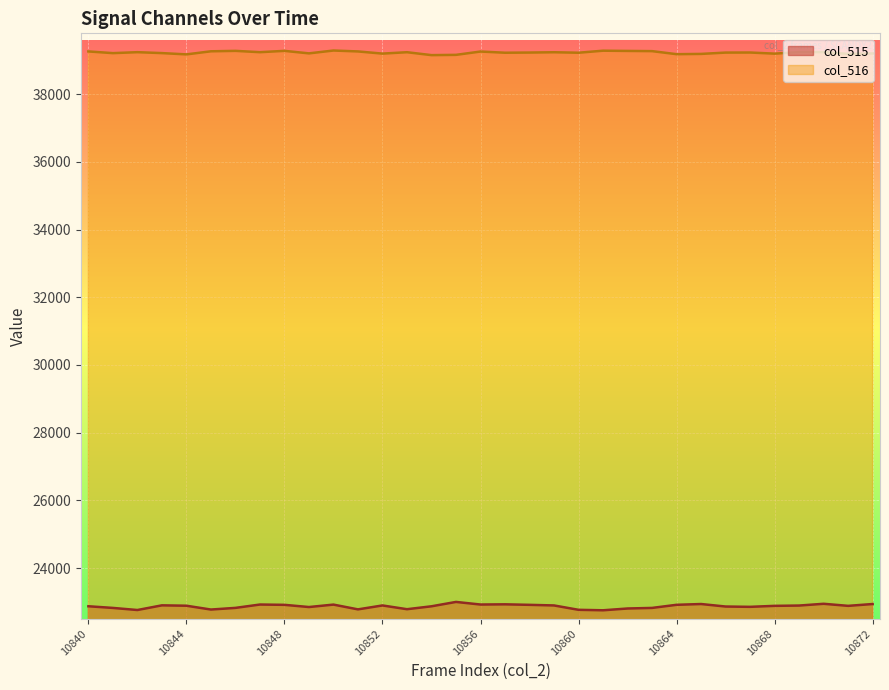

What is the minimum value for col_515?

22752